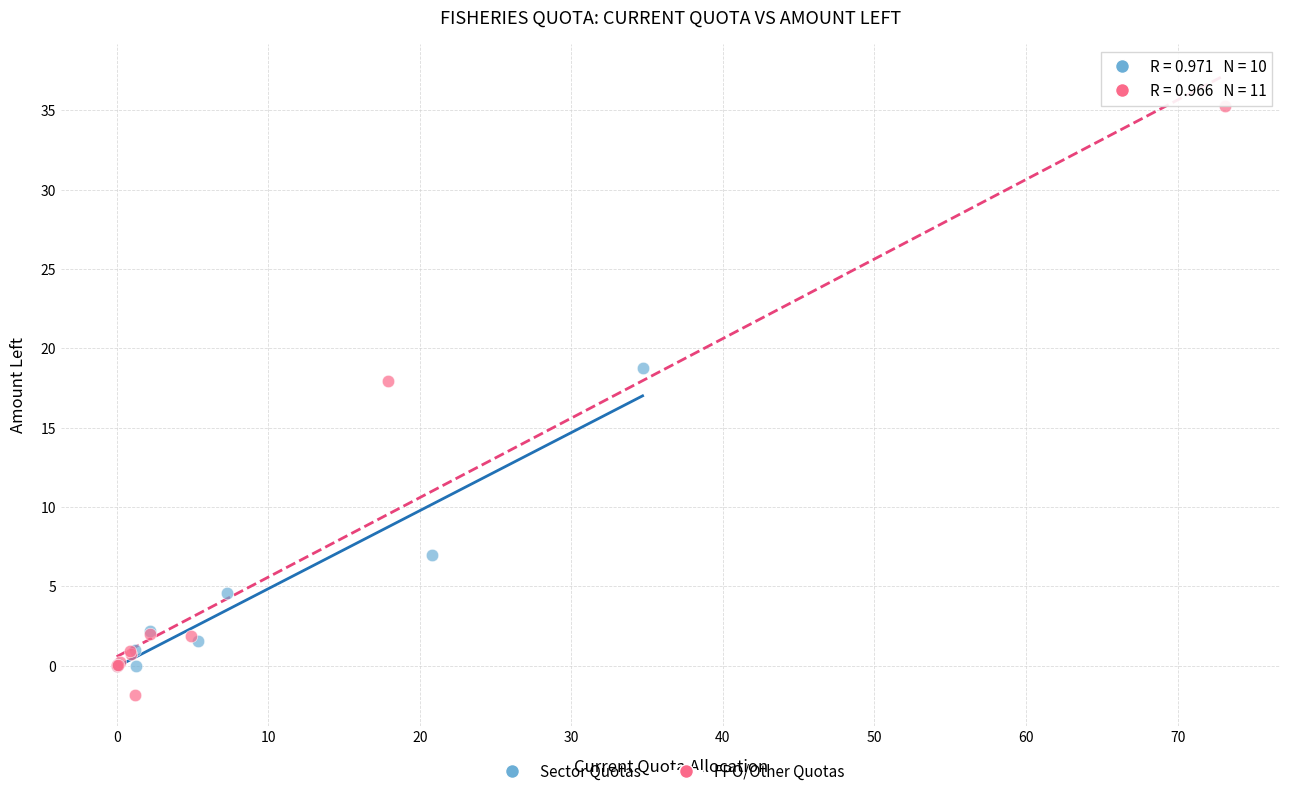

Which series reaches the minimum Y coordinate?

FPO/Other Quotas